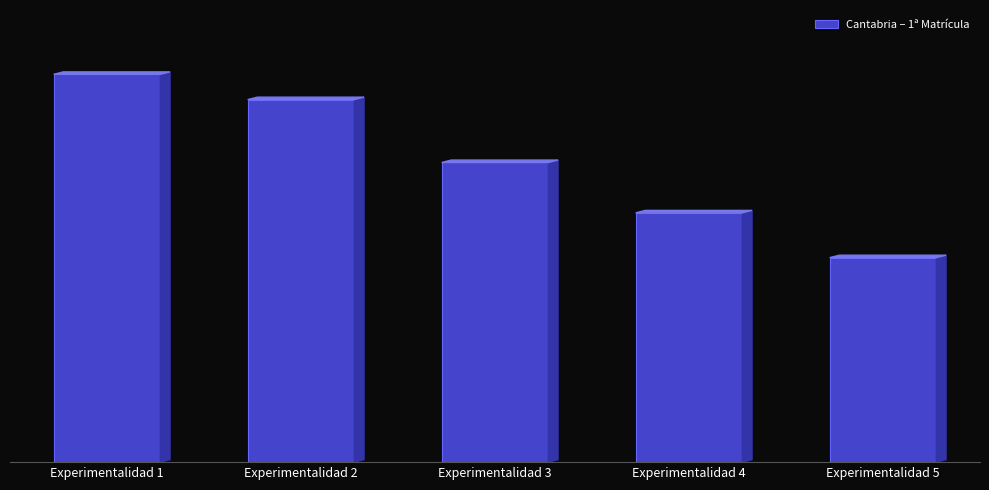

Does the chart contain stacked bars?

No